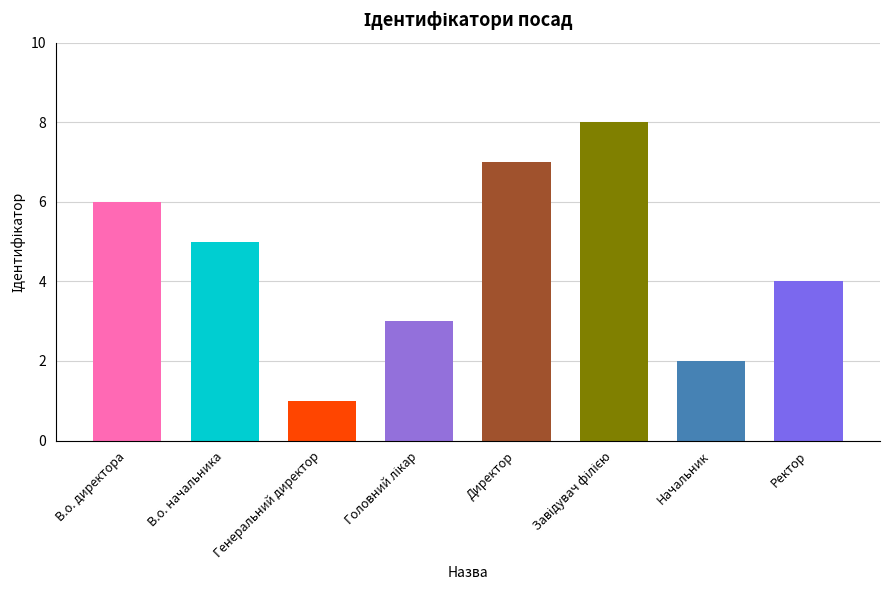

Does the chart contain stacked bars?

No